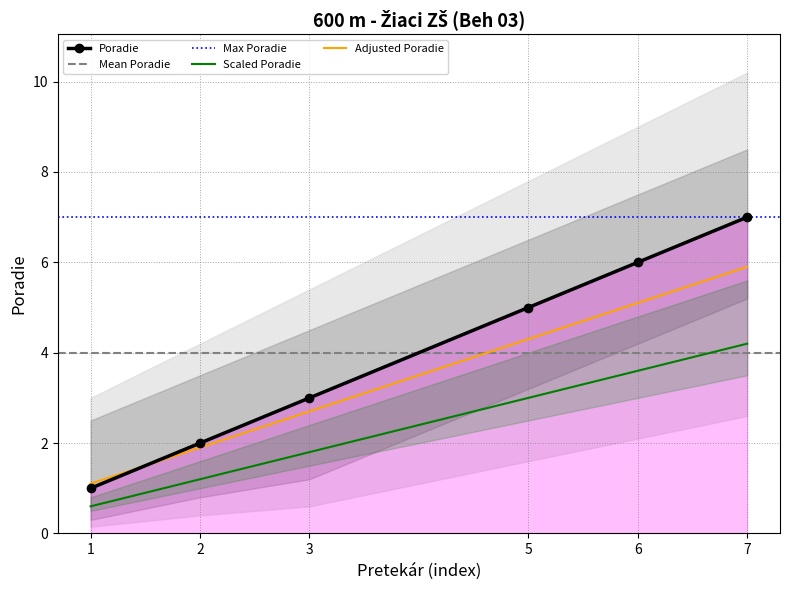

At which label does Adjusted Poradie first exceed 4?

5